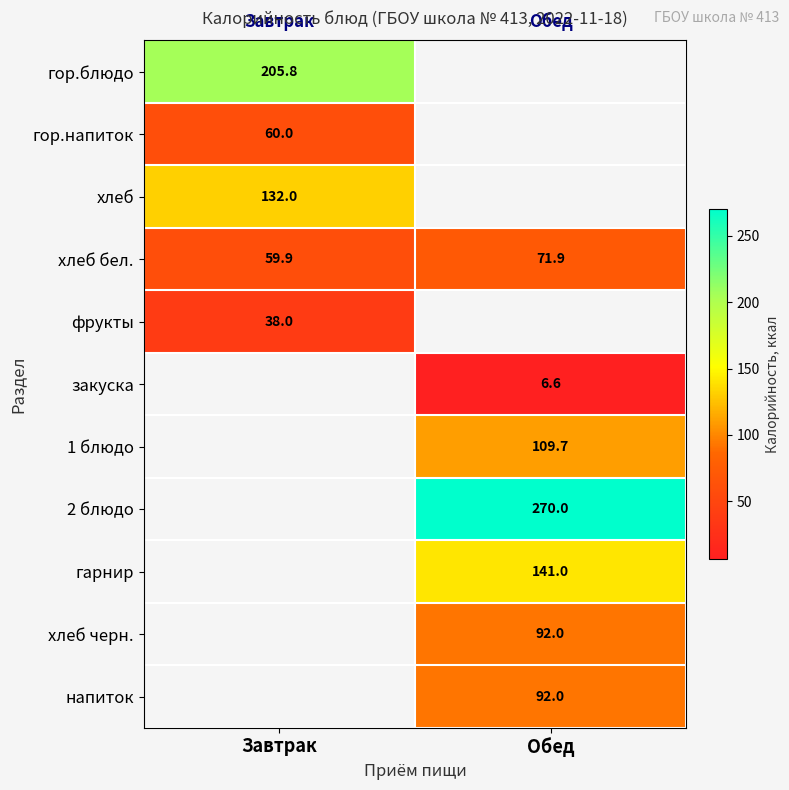

What is the sum of all хлеб бел. values?

131.8